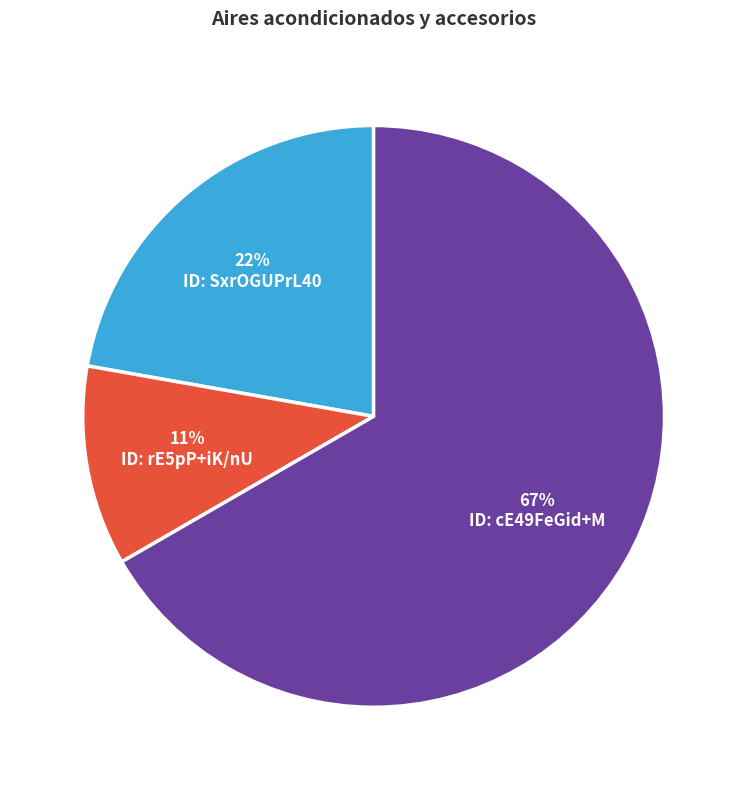

Which category has the biggest portion of the pie?

ID: cE49FeGid+M